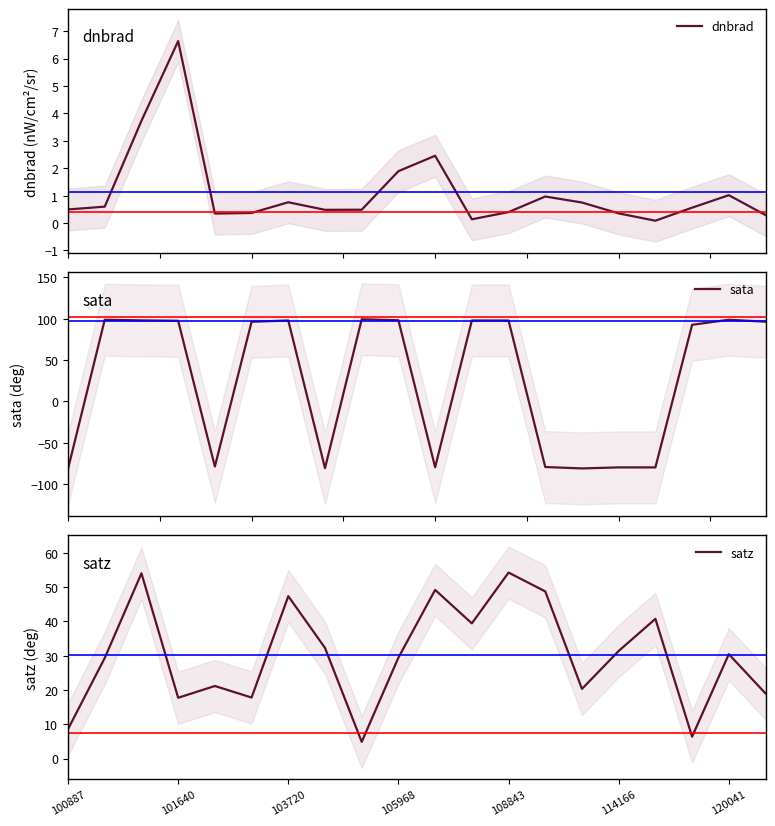

What is the total value across all series at 7?

-48.1